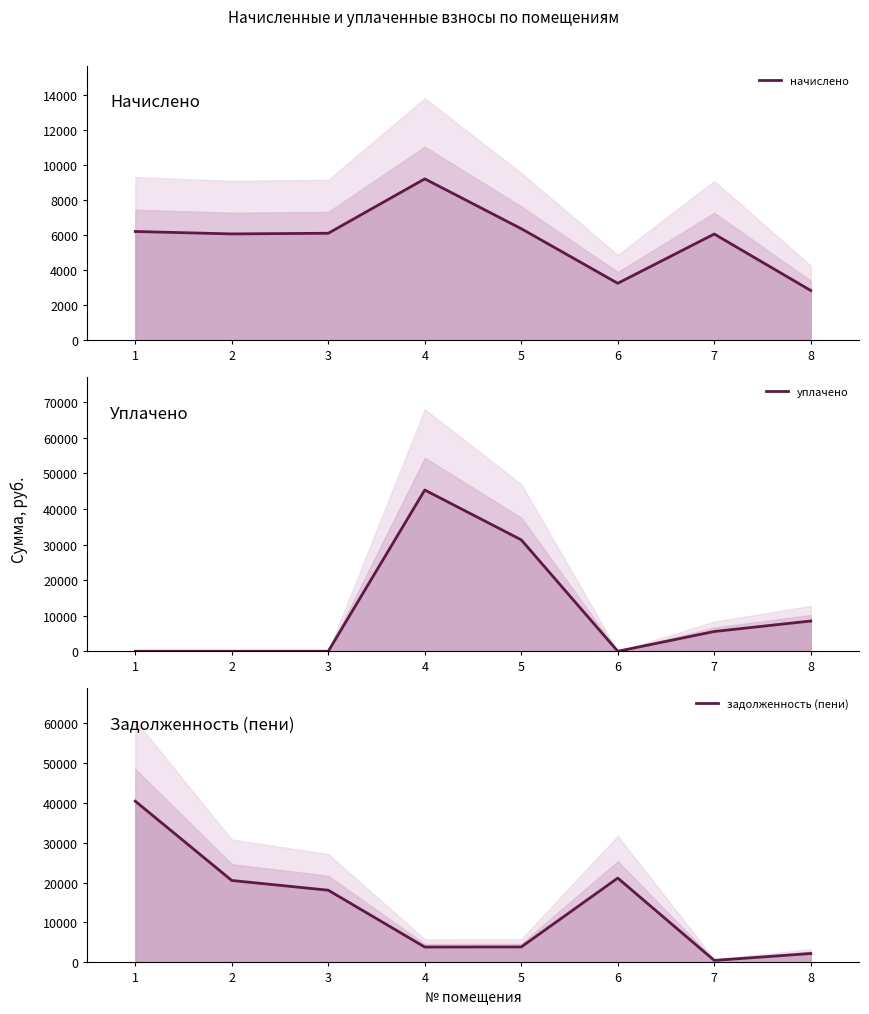

Reading left to right, extract all data points from this chart.

начислено: 1=6213.7	2=6073.8	3=6112.0	4=9222.0	5=6372.7	6=3250.0	7=6067.4	8=2836.6
уплачено: 1=0.0	2=0.0	3=0.0	4=45341.5	5=31332.5	6=0.0	7=5561.8	8=8509.7
задолженность (пени): 1=40395.4	2=20526.0	3=18089.3	4=3851.1	5=3878.7	6=21128.0	7=505.6	8=2231.9